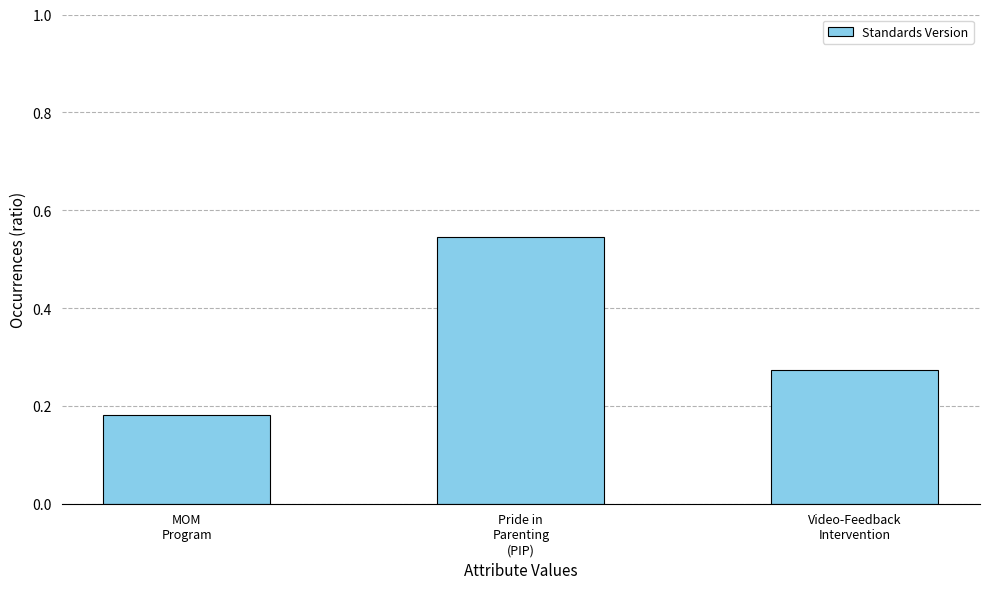

List the labels in order of value, smallest first.

MOM
Program, Video-Feedback
Intervention, Pride in
Parenting
(PIP)